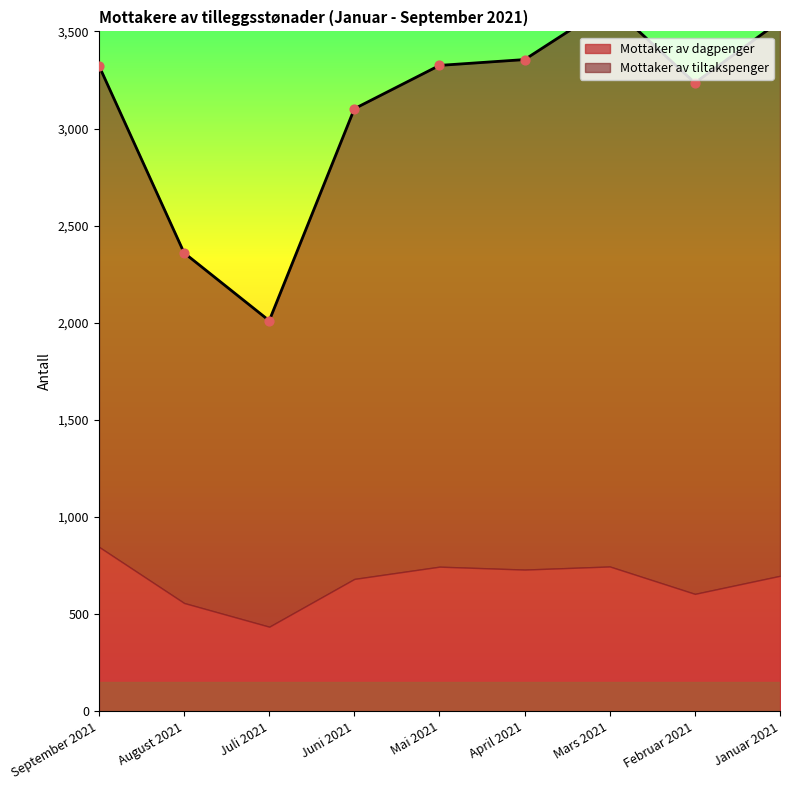

What is the change in value from Juni 2021 to Mars 2021?

+536